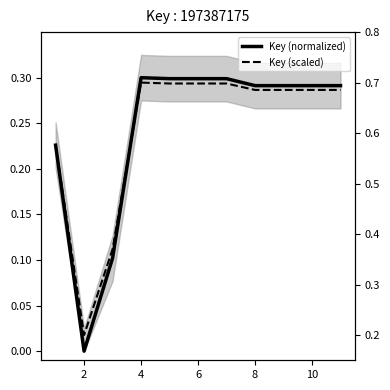

How many lines are shown in the chart?

2